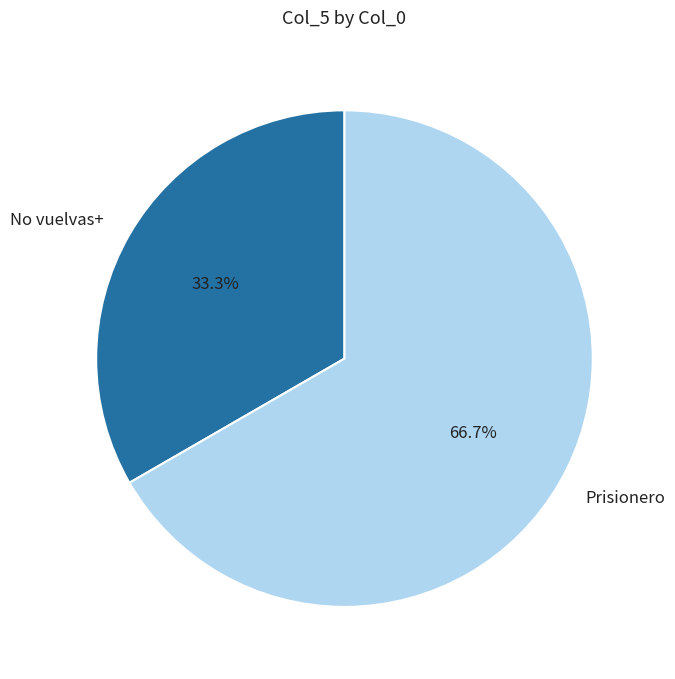

Combined, do Prisionero and No vuelvas+ account for over 50%?

Yes